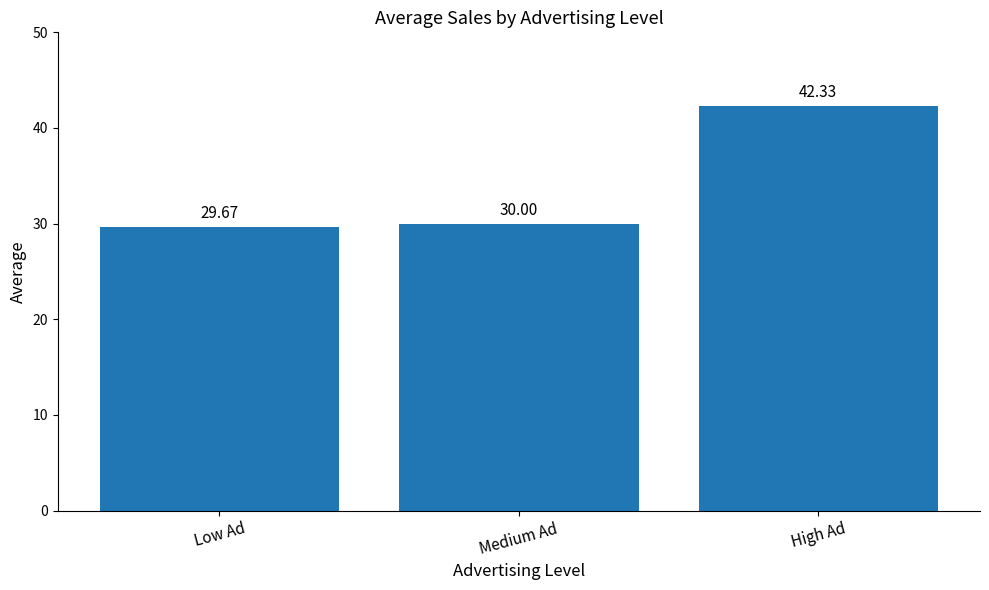

Rank the categories by value from lowest to highest.

Low Ad, Medium Ad, High Ad